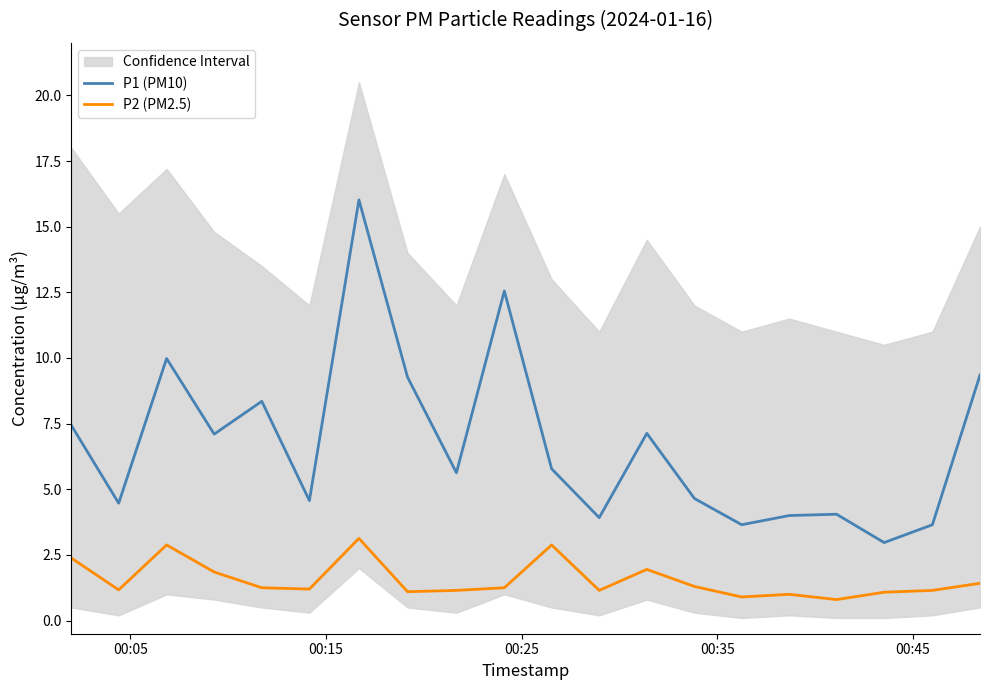

How many values in the P1 (PM10) series exceed 5?

11